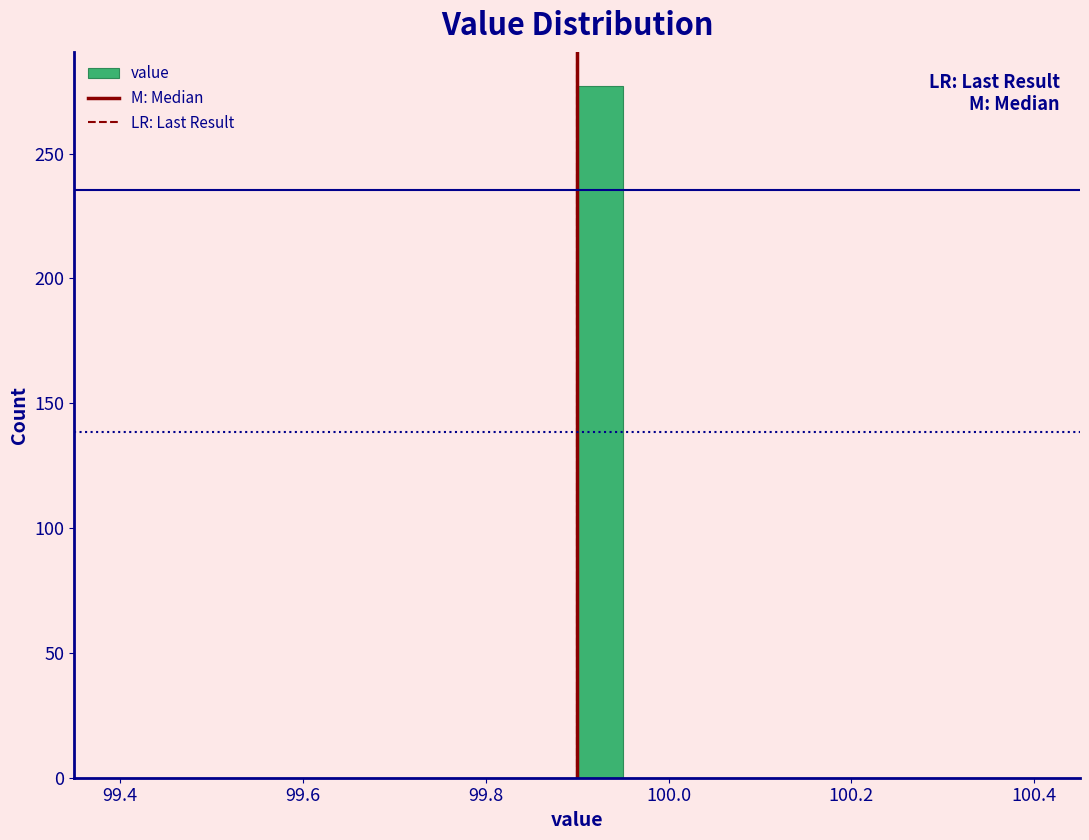

Read against the x-axis, roughly where is the centre of the tallest bar?

99.92